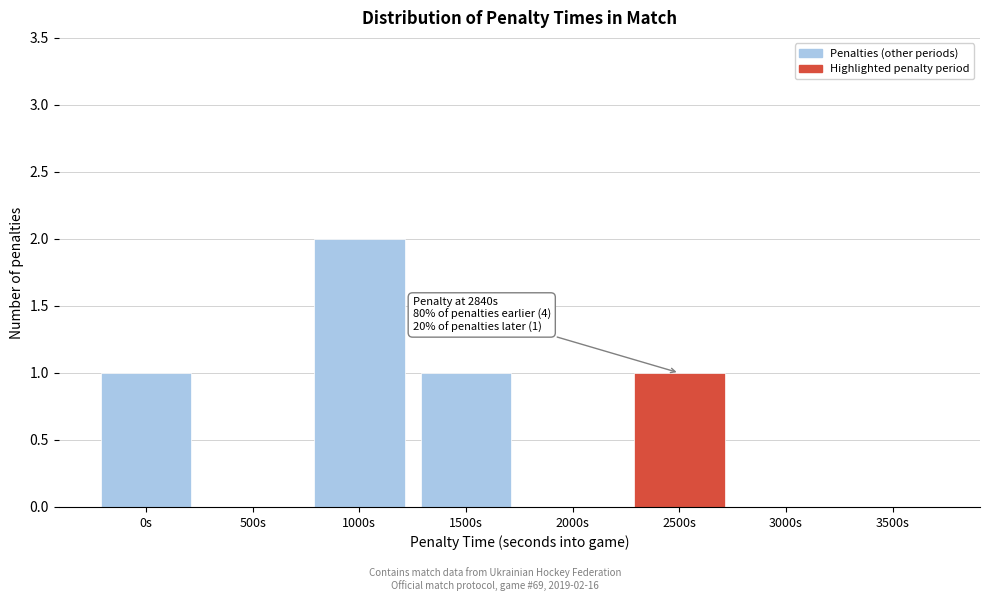

Reading right to left, list all the values displayed in this chart.

3500s=0	3000s=0	2500s=1	2000s=0	1500s=1	1000s=2	500s=0	0s=1